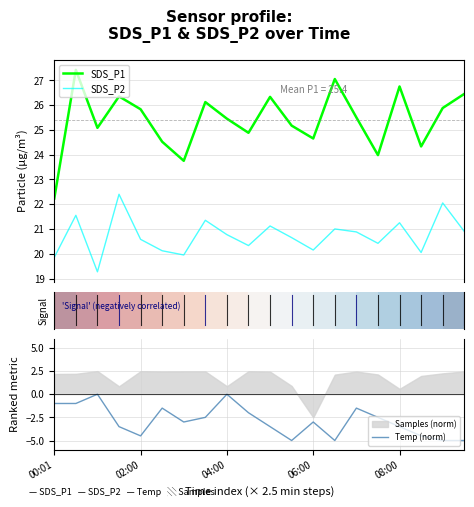

Reading left to right, transcribe all the data shown in this chart.

SDS_P1: 22.2	27.4	25.1	26.4	25.8	24.5	23.8	26.1	25.4	24.9	26.3	25.2	24.6	27.1	25.5	24.0	26.8	24.3	25.9	26.4
SDS_P2: 19.9	21.6	19.3	22.4	20.6	20.1	19.9	21.4	20.8	20.3	21.1	20.6	20.1	21.0	20.9	20.4	21.2	20.1	22.1	20.9
Temp (norm): -1.0	-1.0	0.0	-3.5	-4.5	-1.5	-3.0	-2.5	0.0	-2.0	-3.5	-5.0	-3.0	-5.0	-1.5	-2.5	-3.5	-4.5	-5.0	-5.0